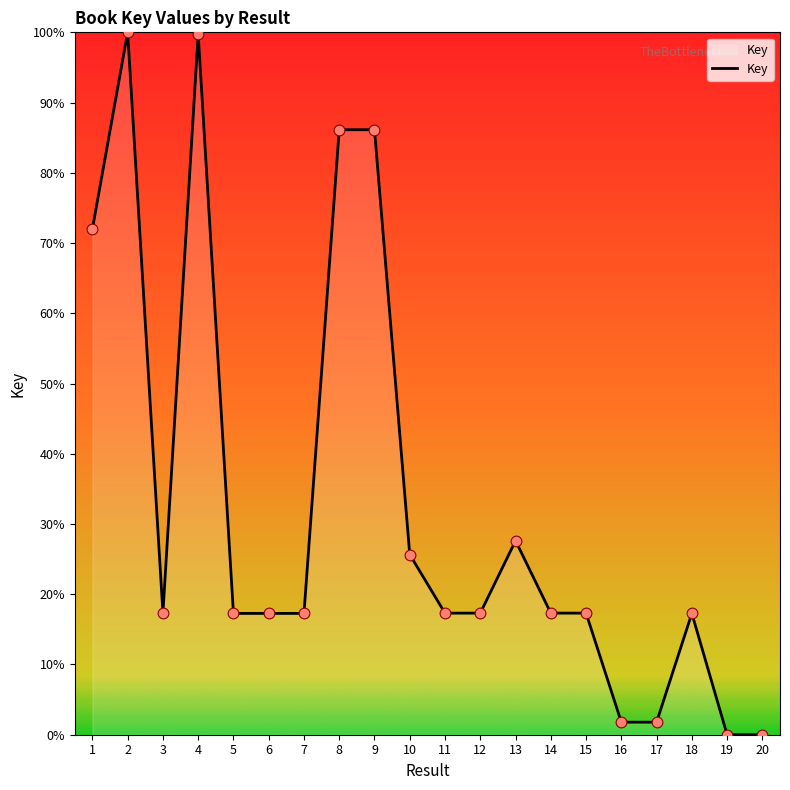

What is the change in value from 1 to 19?

-72.0